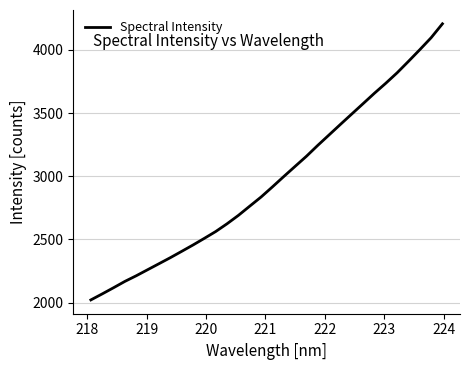

What is the smallest value displayed?

2021.4